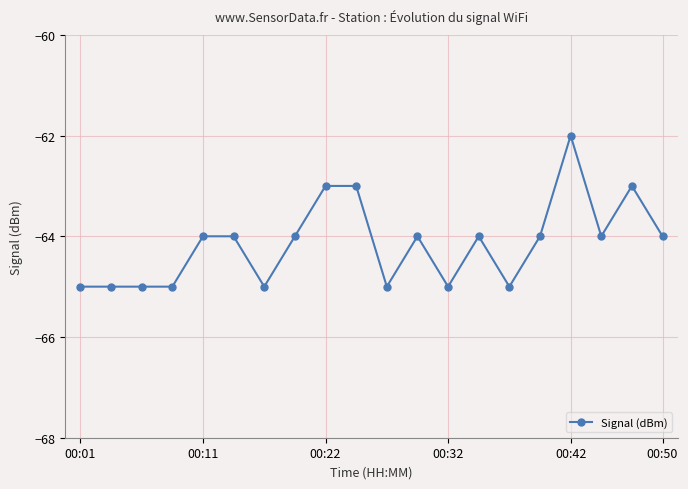

What is the value of the 8th point from the left?

-64